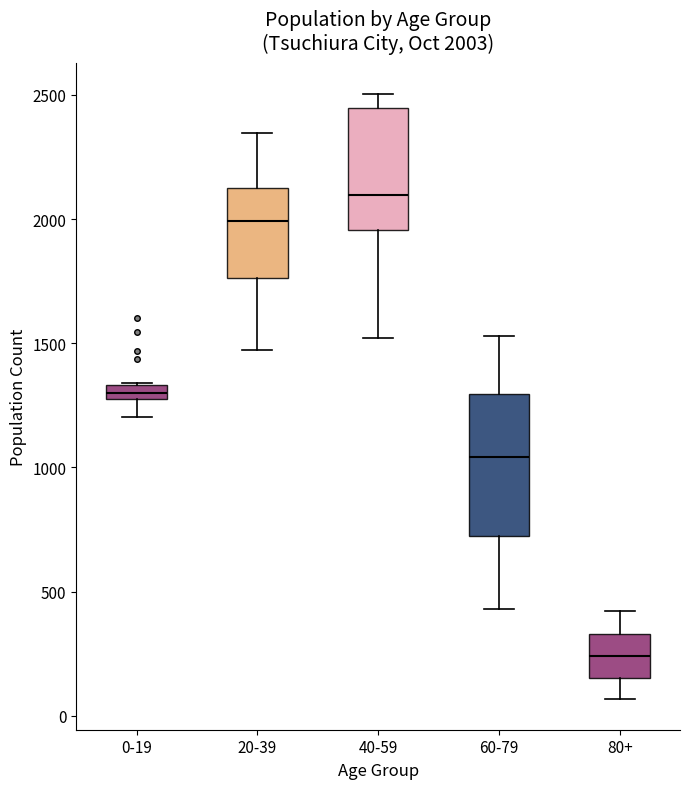

Which box has the lowest median line?

80+